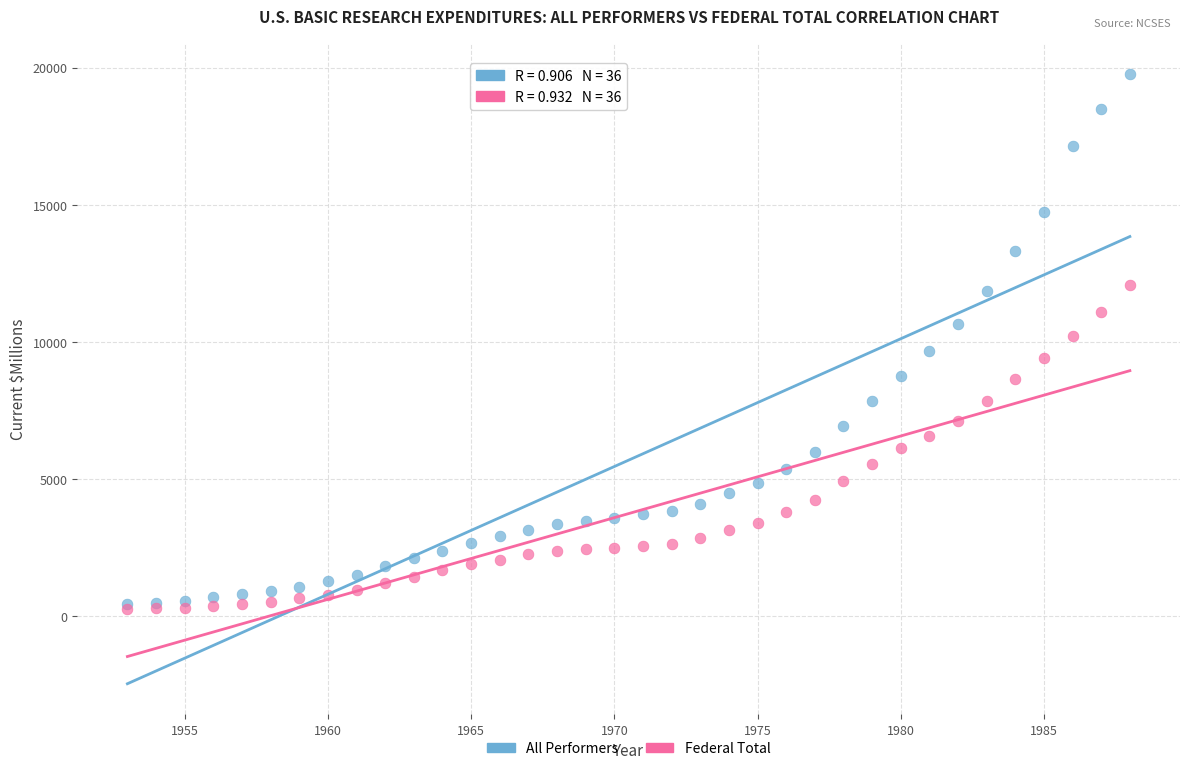

What are all the series names shown in the legend?

All Performers, Federal Total